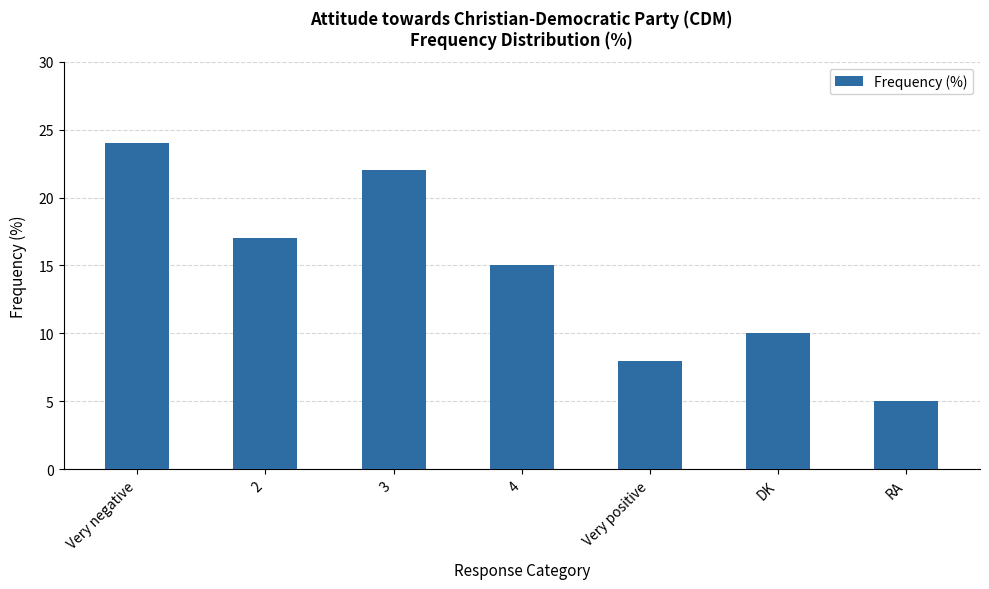

Which has a higher value, Very positive or 4?

4